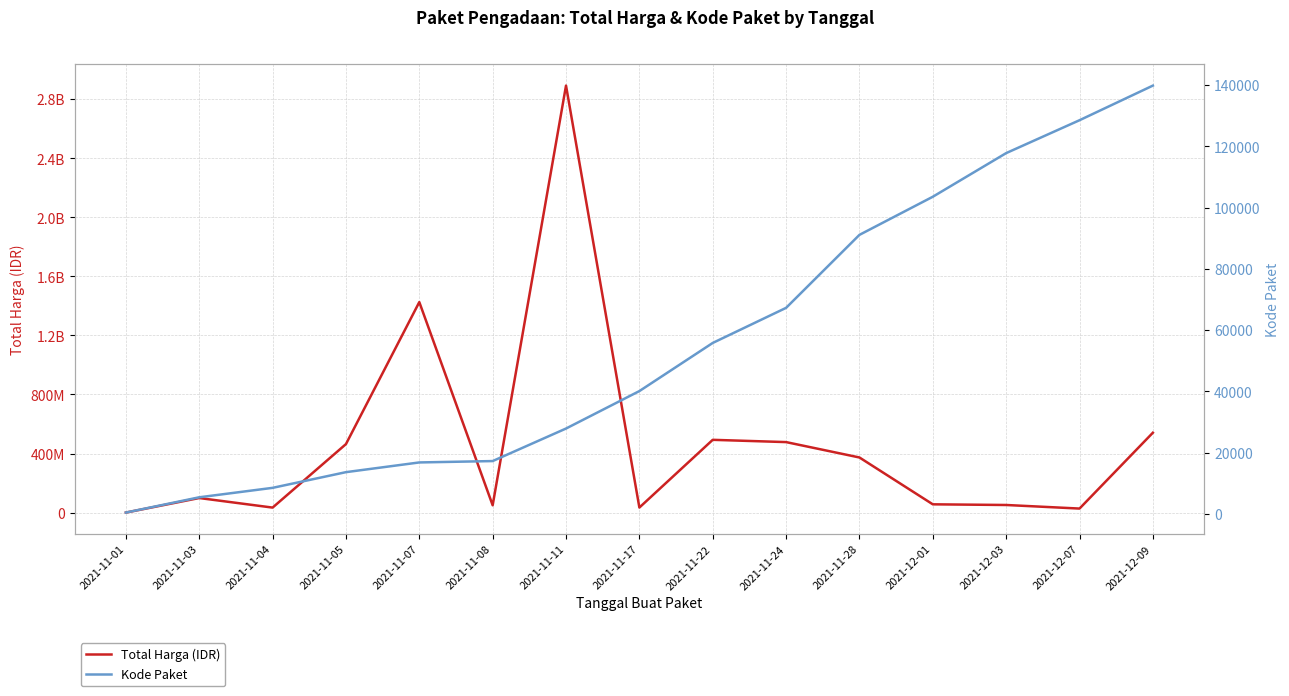

Reading left to right, what are all the values shown in this chart?

Total Harga (IDR): 2021-11-01=333600	2021-11-03=98772570	2021-11-04=34000000	2021-11-05=464002100	2021-11-07=1425867900	2021-11-08=49730040	2021-11-11=2892122000	2021-11-17=34292000	2021-11-22=493000000	2021-11-24=477600000	2021-11-28=373404000	2021-12-01=56152800	2021-12-03=51601000	2021-12-07=27412000	2021-12-09=541071000
Kode Paket: 2021-11-01=464	2021-11-03=5449	2021-11-04=8530	2021-11-05=13652	2021-11-07=16823	2021-11-08=17272	2021-11-11=27891	2021-11-17=40112	2021-11-22=55826	2021-11-24=67279	2021-11-28=91101	2021-12-01=103541	2021-12-03=117783	2021-12-07=128516	2021-12-09=139817